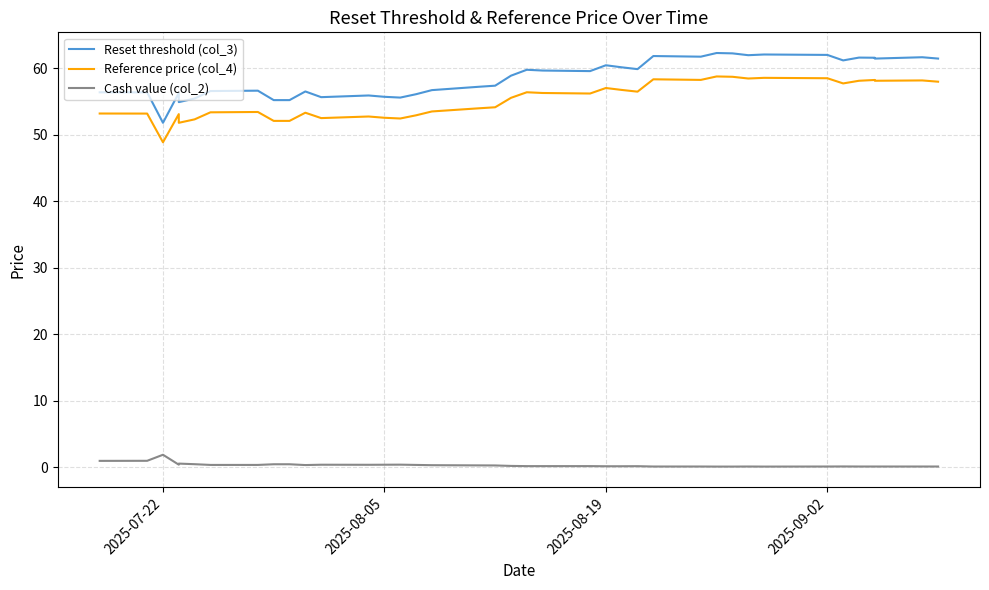

True or false: Reference price (col_4) and Cash value (col_2) intersect in this chart.

False